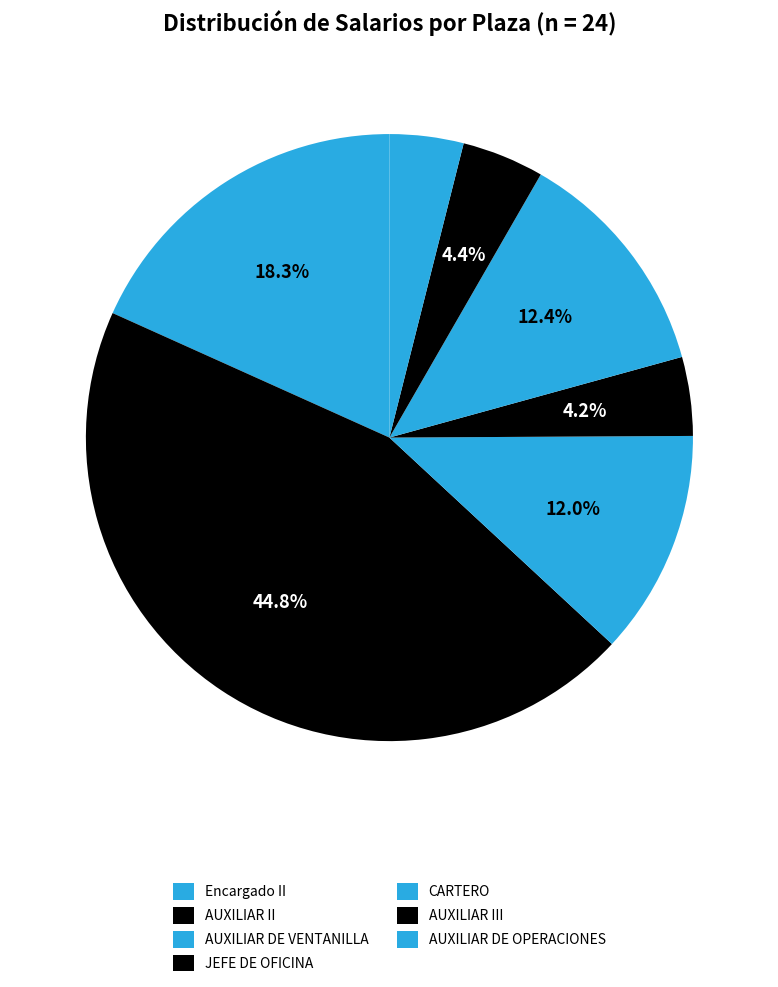

To the nearest percent, what is the average slice percentage?

14%